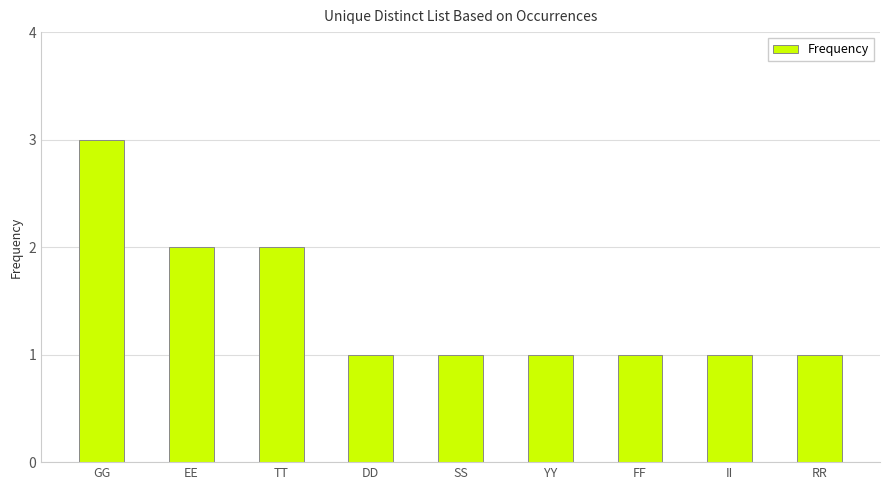

True or false: the data shows 3 at EE.

False